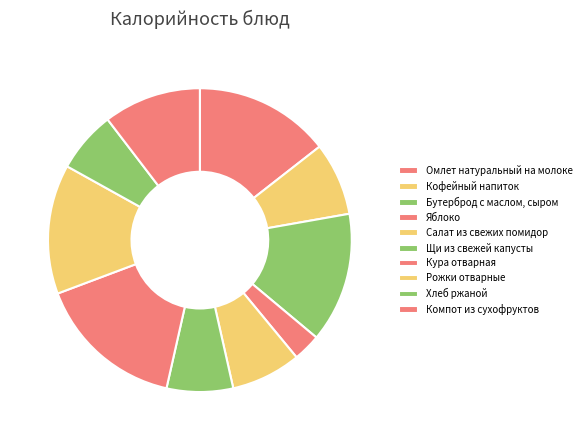

What percentage is the Кофейный напиток slice, to the nearest percent?

8%